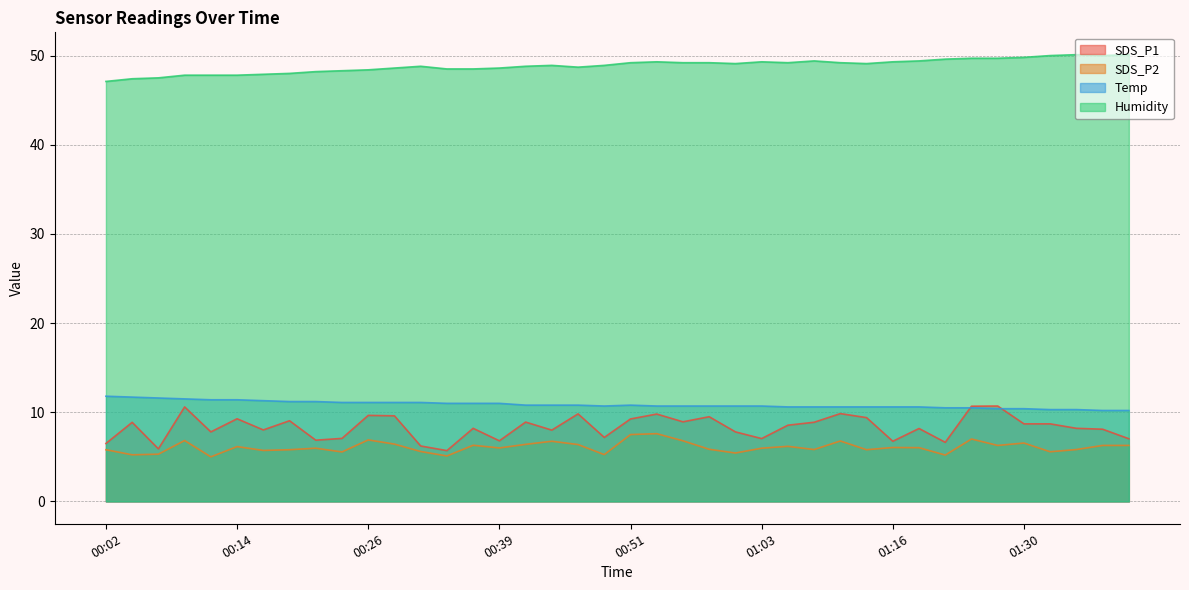

Between 00:09 and 01:35, which series saw the biggest shift?

SDS_P1